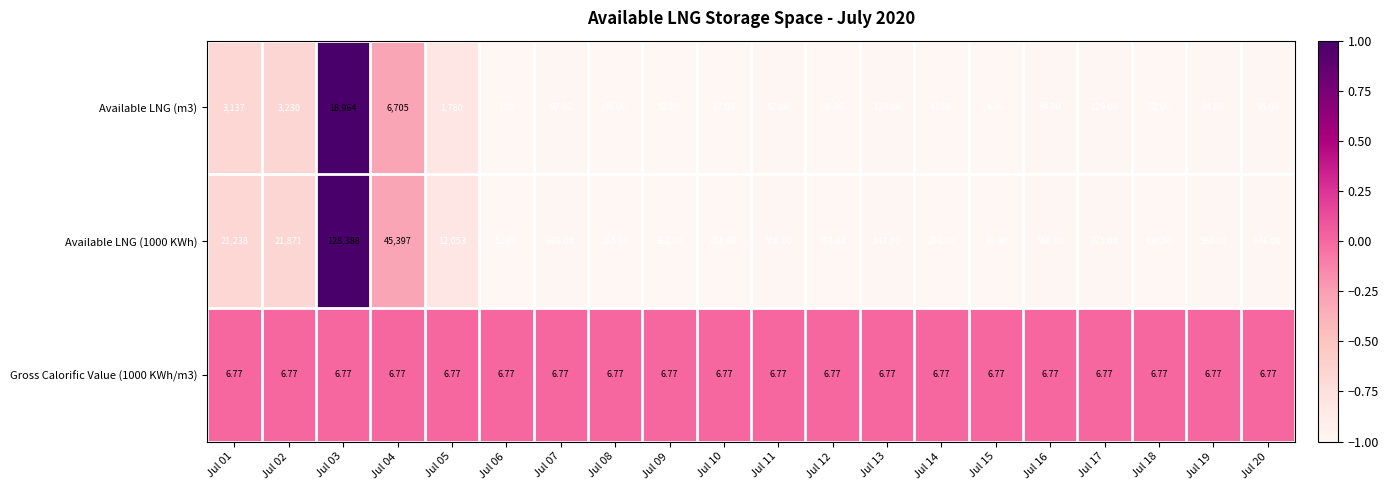

How many series are shown in this chart?

3